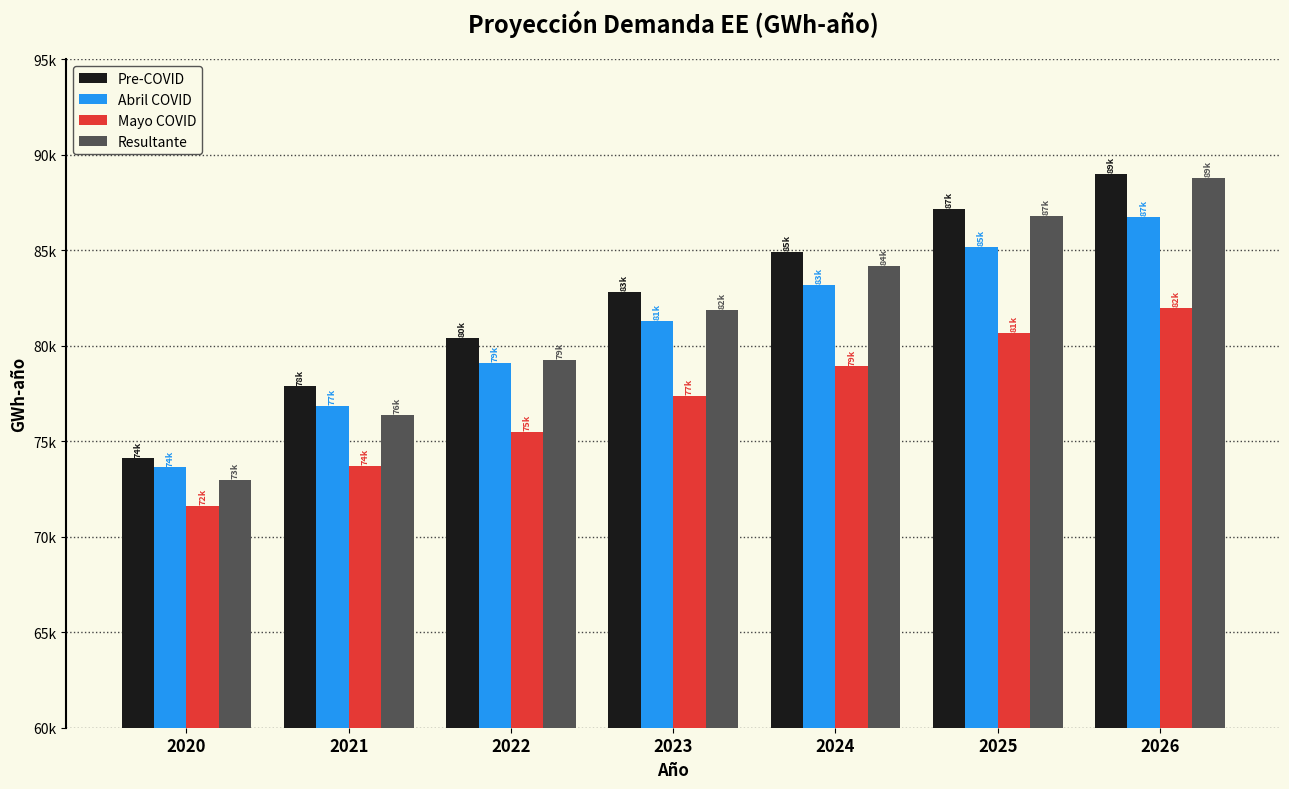

Between 2024 and 2023, which is larger?

2024